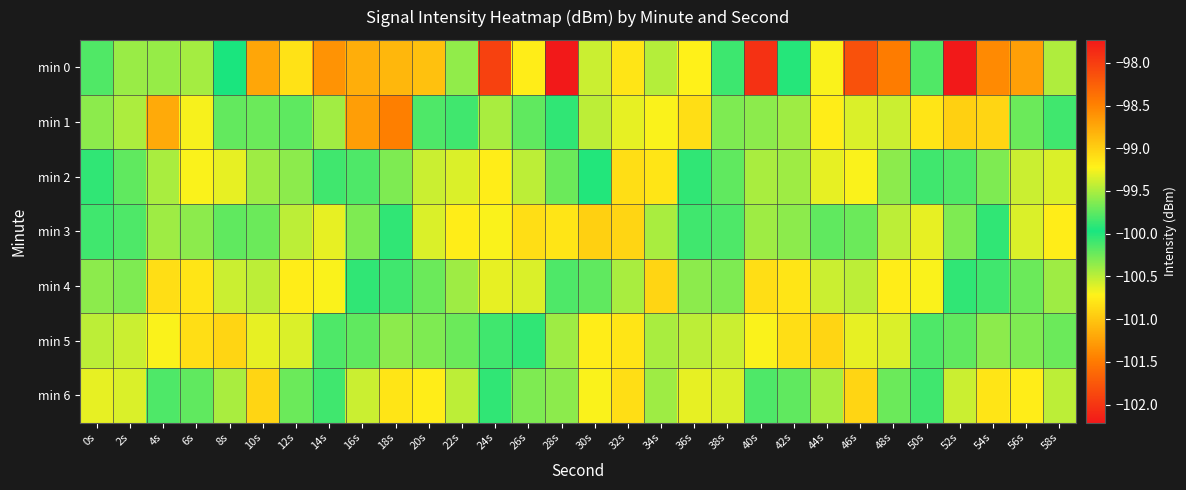

How many series are shown in this chart?

7